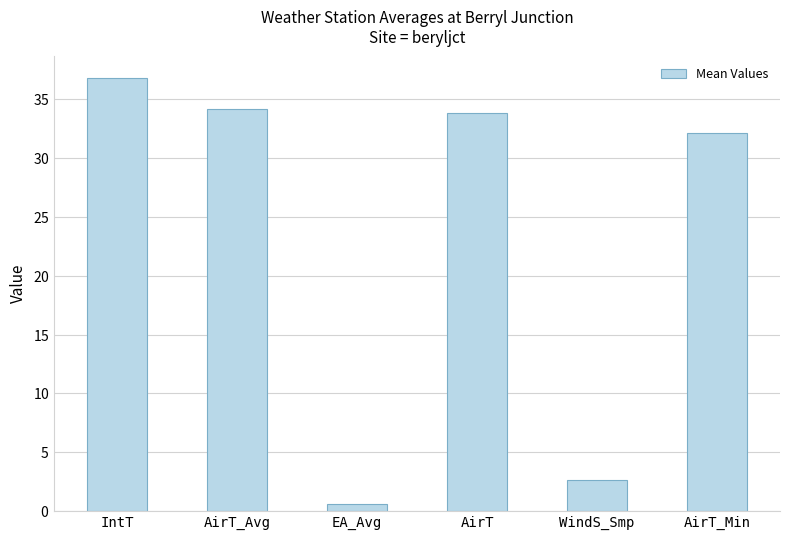

What is the sum of all values?

140.1